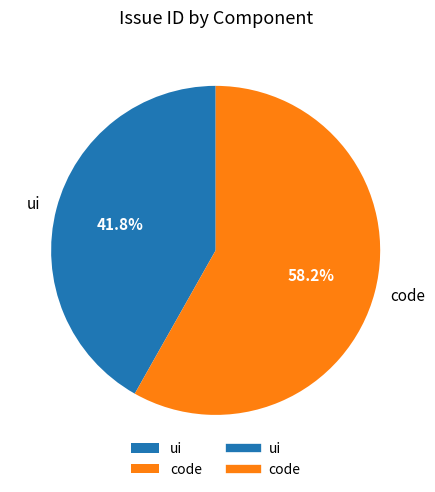

Approximately how many times larger is the value at ui compared to code?

0.7